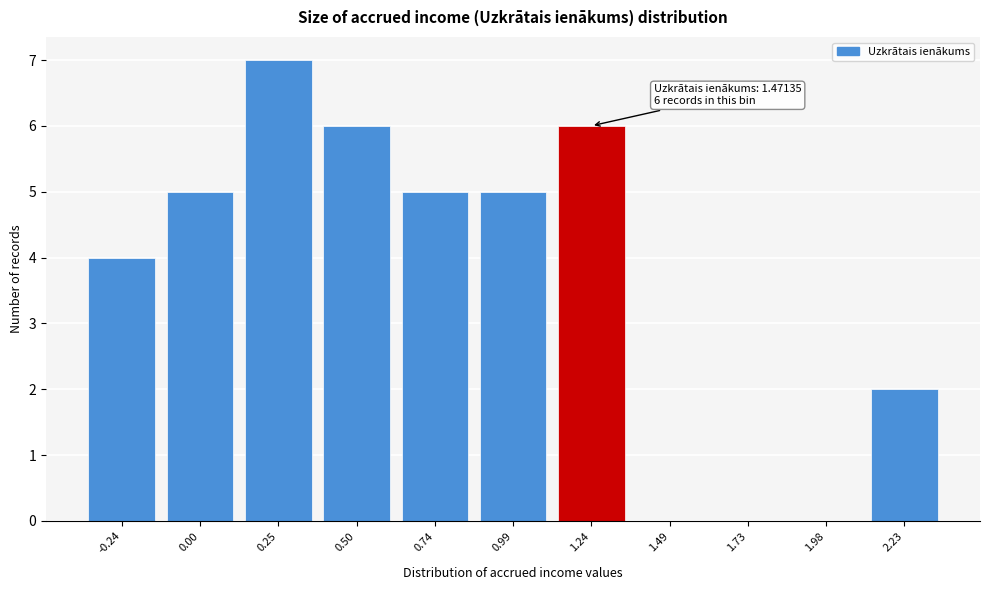

Reading right to left, extract all data points from this chart.

2.23=2	1.98=0	1.73=0	1.49=0	1.24=6	0.99=5	0.74=5	0.50=6	0.25=7	0.00=5	-0.24=4